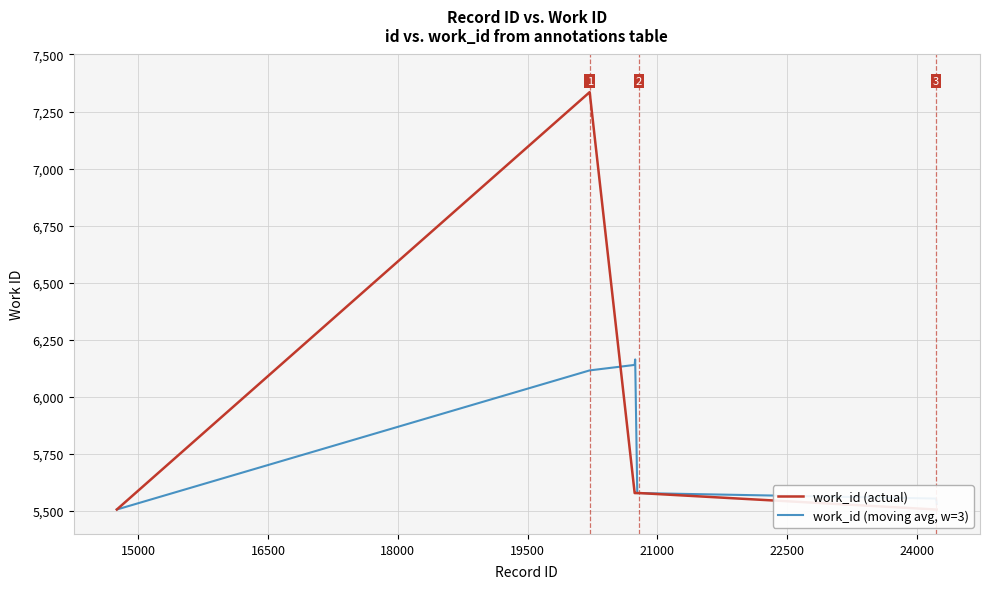

What is the highest value of the work_id (moving avg, w=3) series?

6164.3